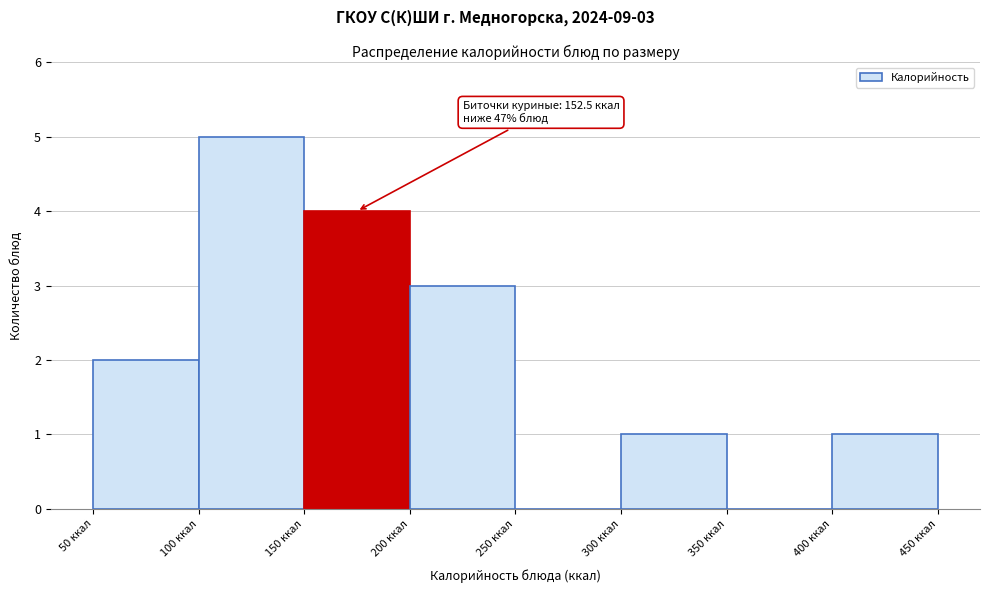

Which range on the x-axis has the tallest bar?

100 to 150